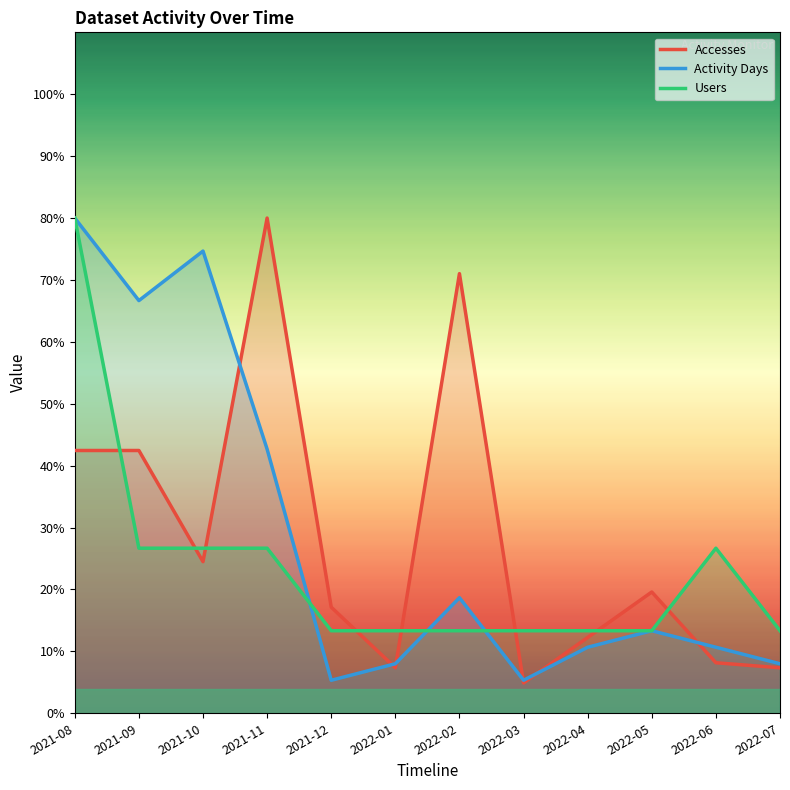

Which series has the largest total across all categories?

Activity Days